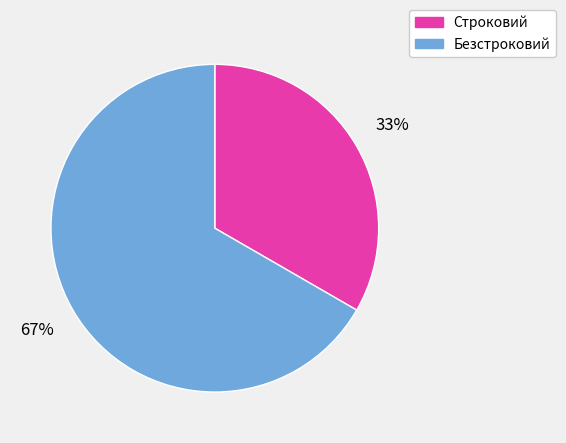

How many segments does this pie chart have?

2